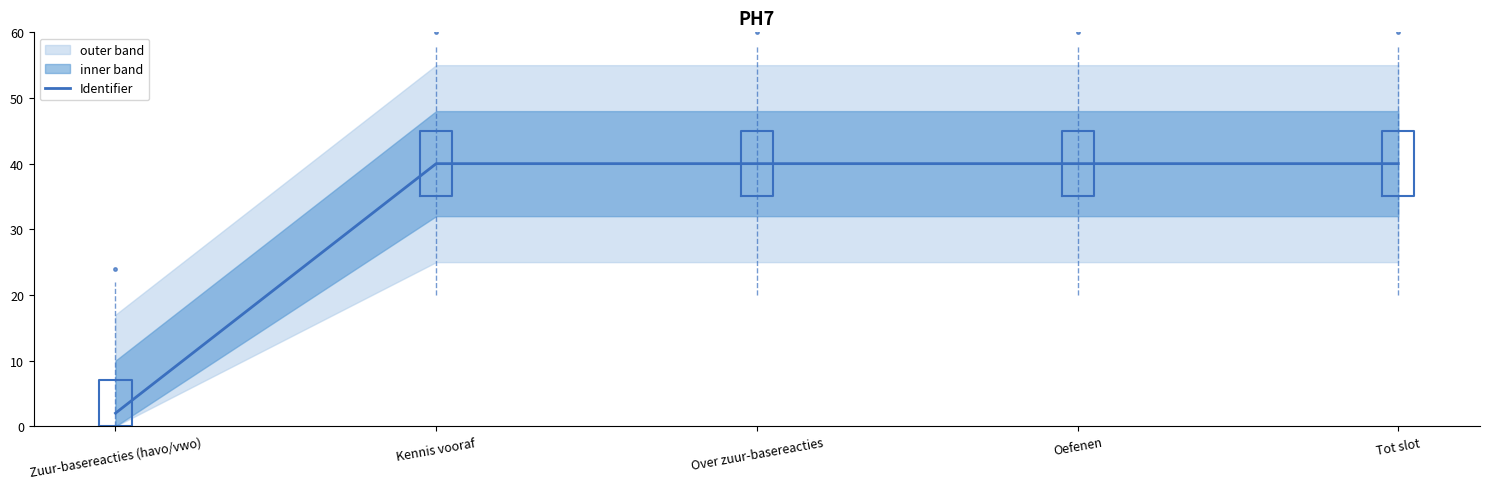

The value at Oefenen is 15.4. True or false?

False